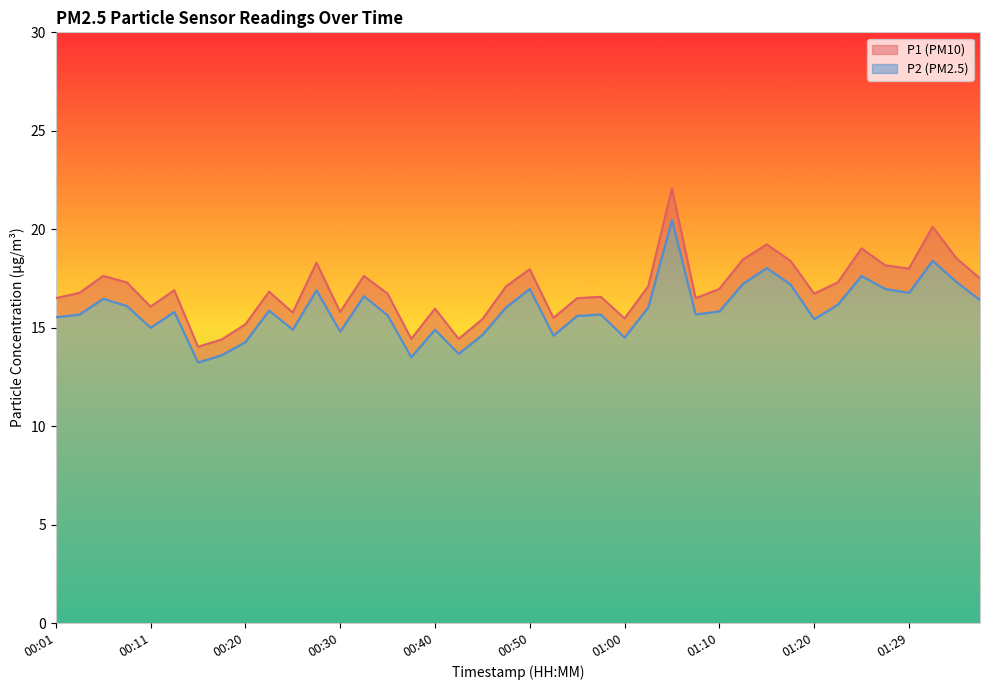

At how many categories does at least one series exceed 16?

29